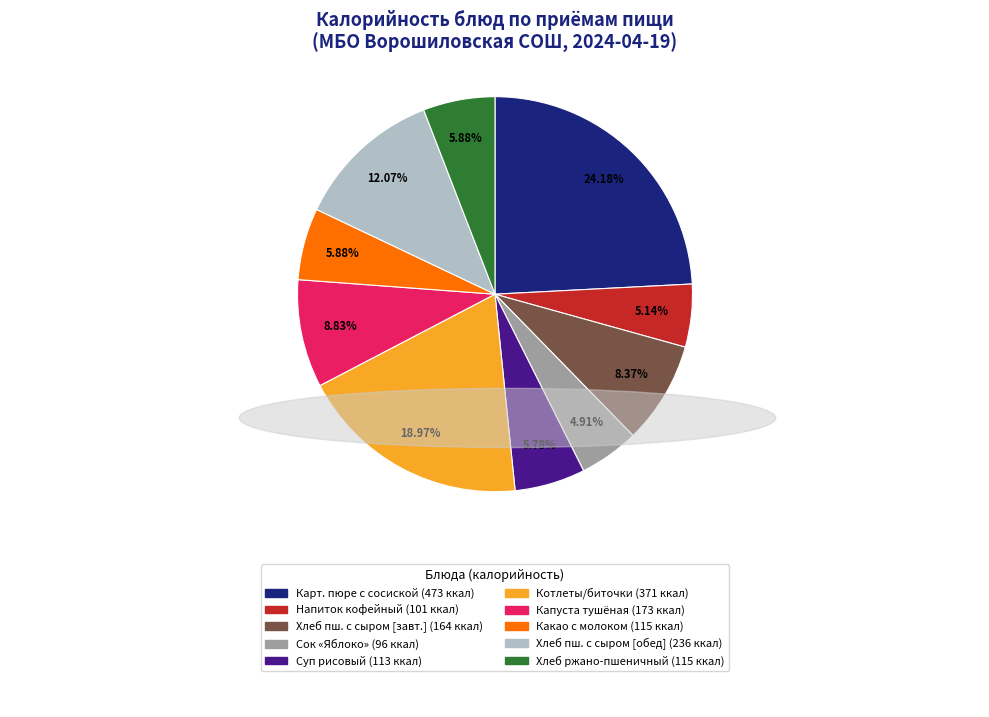

Does any single category account for the majority?

No